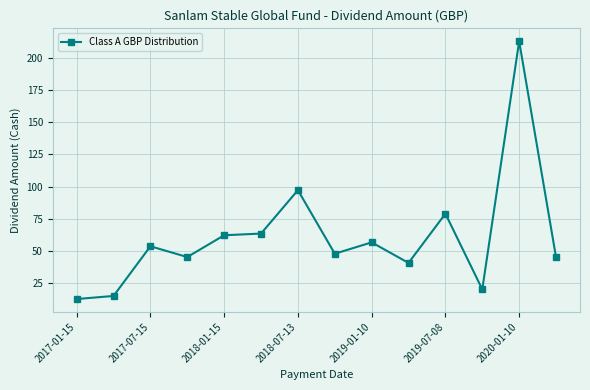

What is the minimum value shown in the chart?

12.1